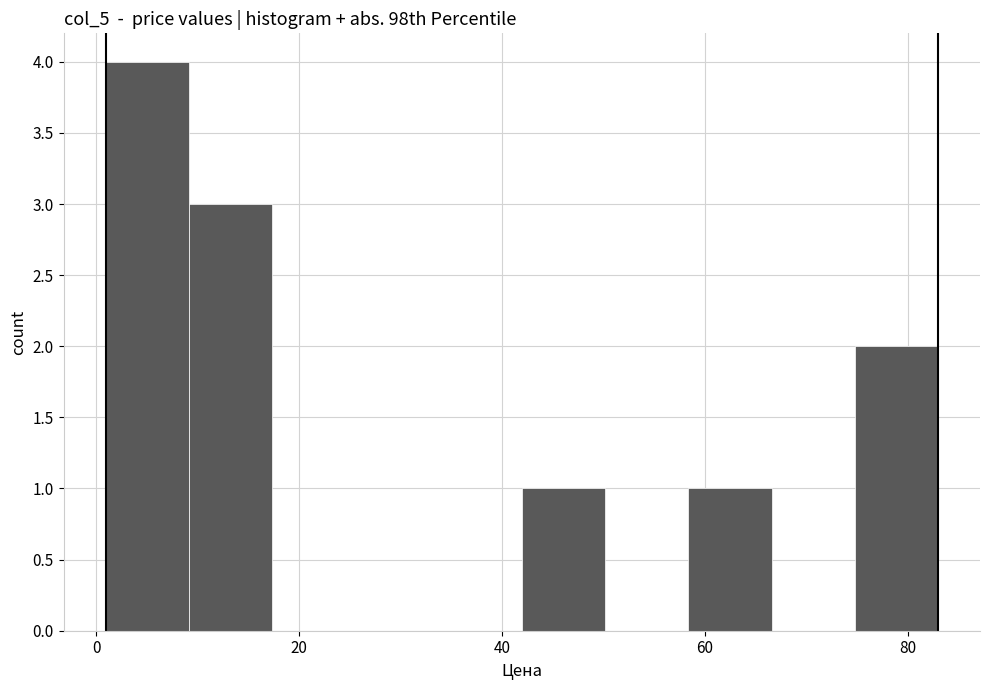

How tall is the bar that spans 42 to 50 on the x-axis? Neither the bar edges nor the heights are printed on the chart, so give them approximately, as read against the axes.

1